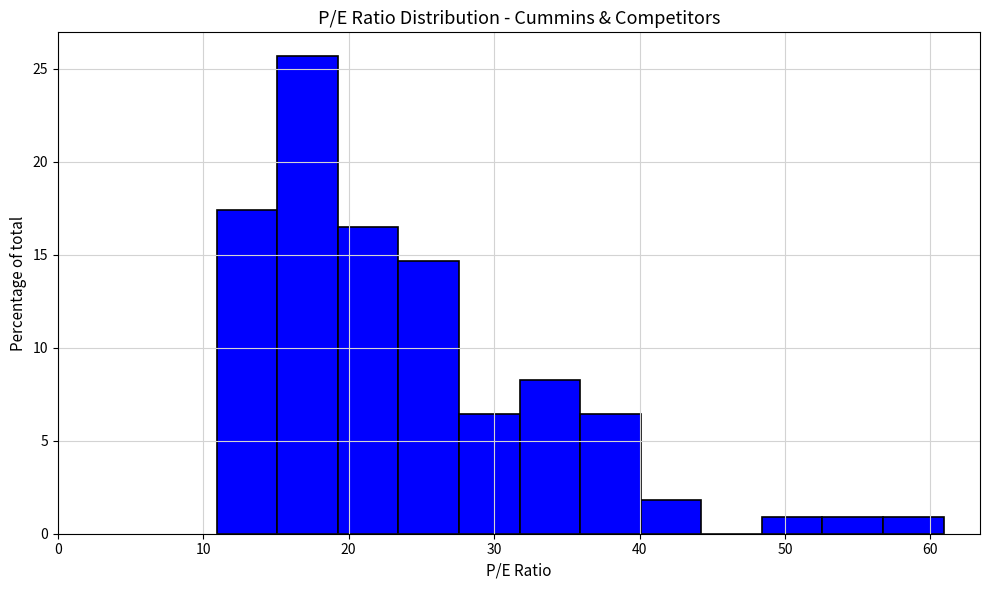

Which range on the x-axis has the tallest bar?

15 to 19